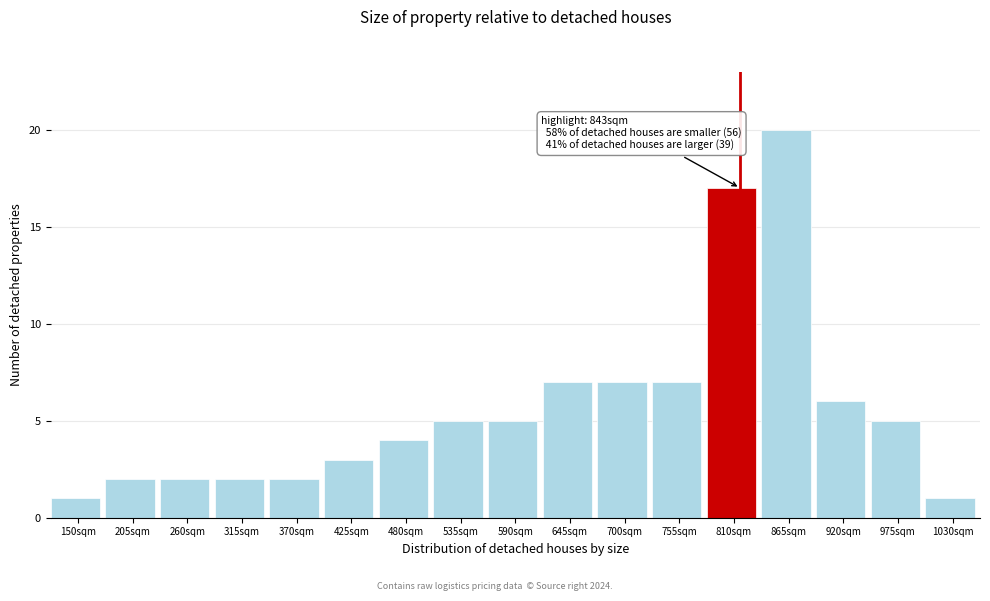

Reading left to right, list all the values displayed in this chart.

150sqm=1	205sqm=2	260sqm=2	315sqm=2	370sqm=2	425sqm=3	480sqm=4	535sqm=5	590sqm=5	645sqm=7	700sqm=7	755sqm=7	810sqm=17	865sqm=20	920sqm=6	975sqm=5	1030sqm=1